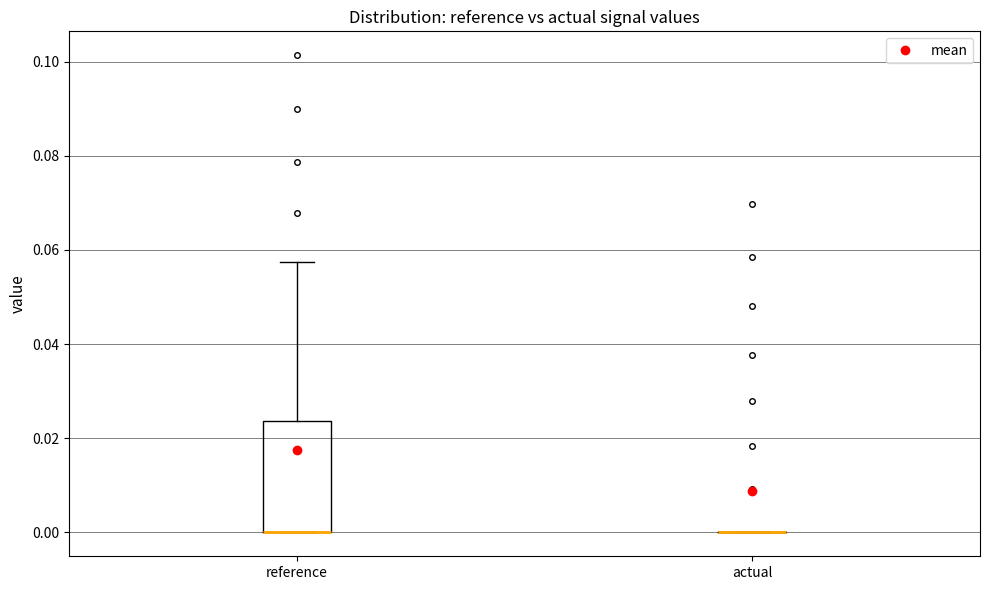

Reading left to right, transcribe this box plot: for each box, give where its median line is, the range the box spans, and where its two whiskers end, as read against the y-axis. The values are not printed on the chart, so give them approximately, as read against the axis.

reference: median 0.000 (drawn on the box's lower edge), box 0.000 to 0.024, whiskers 0.000 to 0.058
actual: box collapsed to a line at 0.000, whiskers 0.000 to 0.000